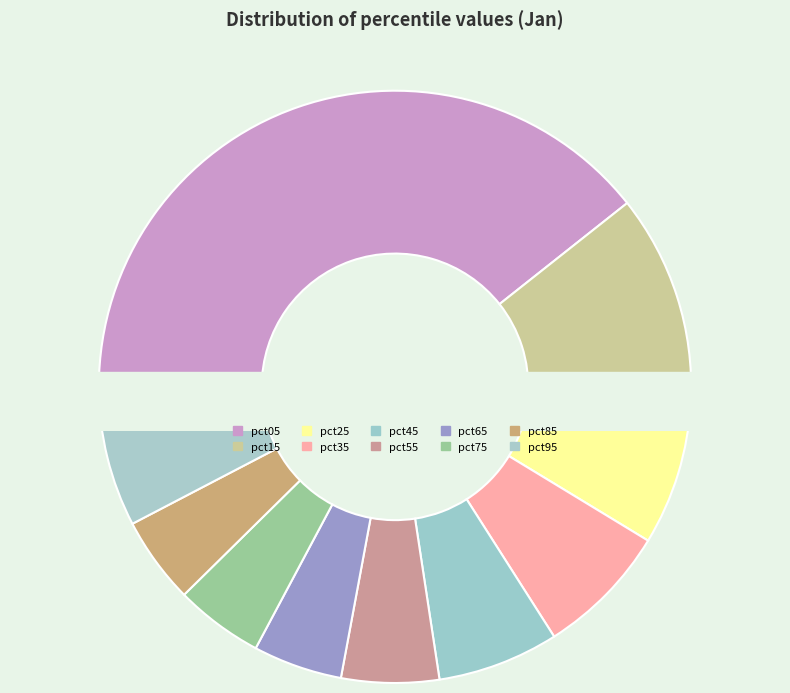

What is the smallest slice in the pie chart?

pct85